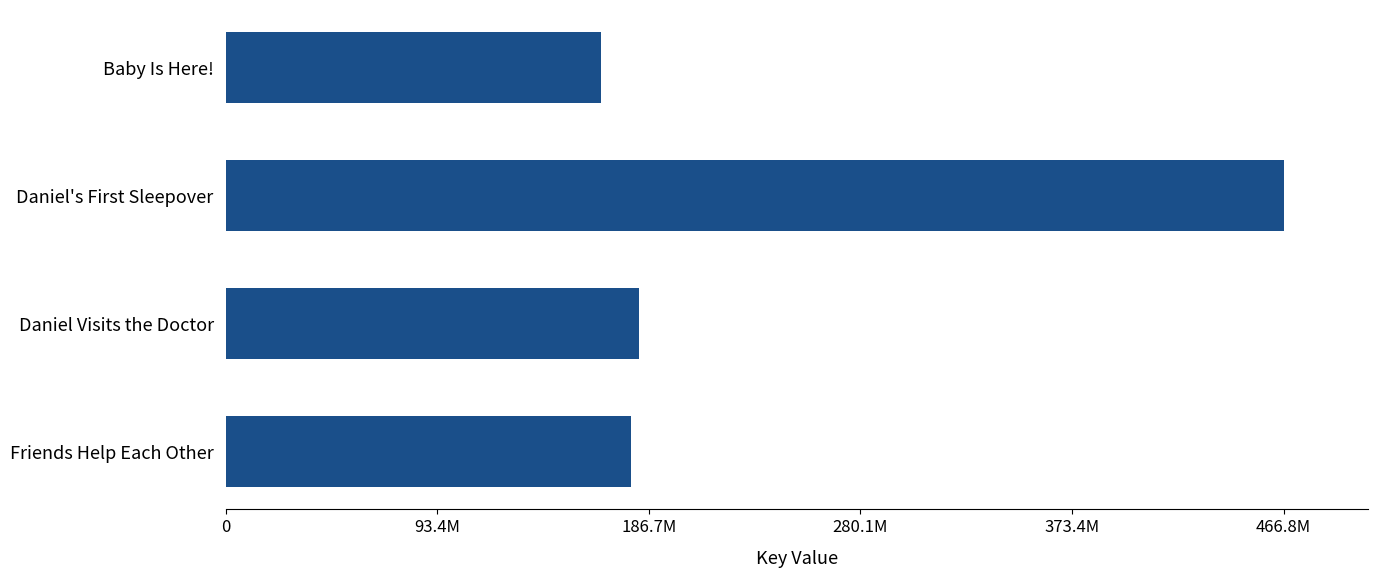

Are the bars grouped side by side (vs. stacked)?

No